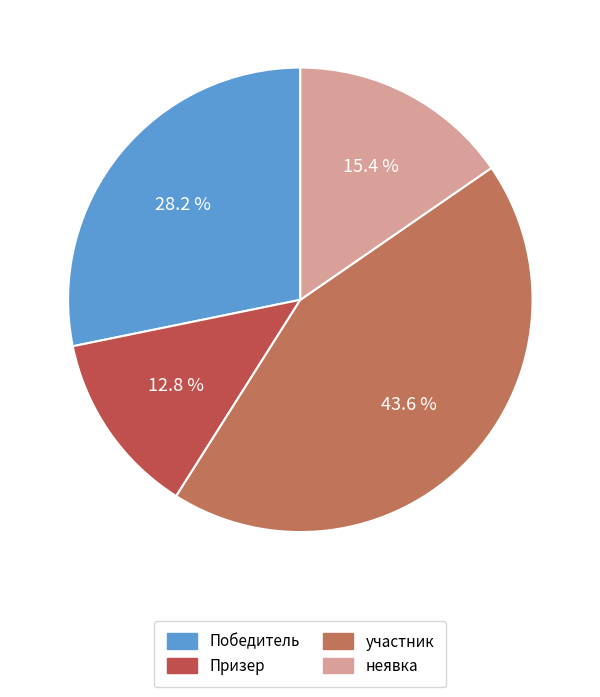

To the nearest percent, what is the combined percentage of Победитель and Призер?

41%